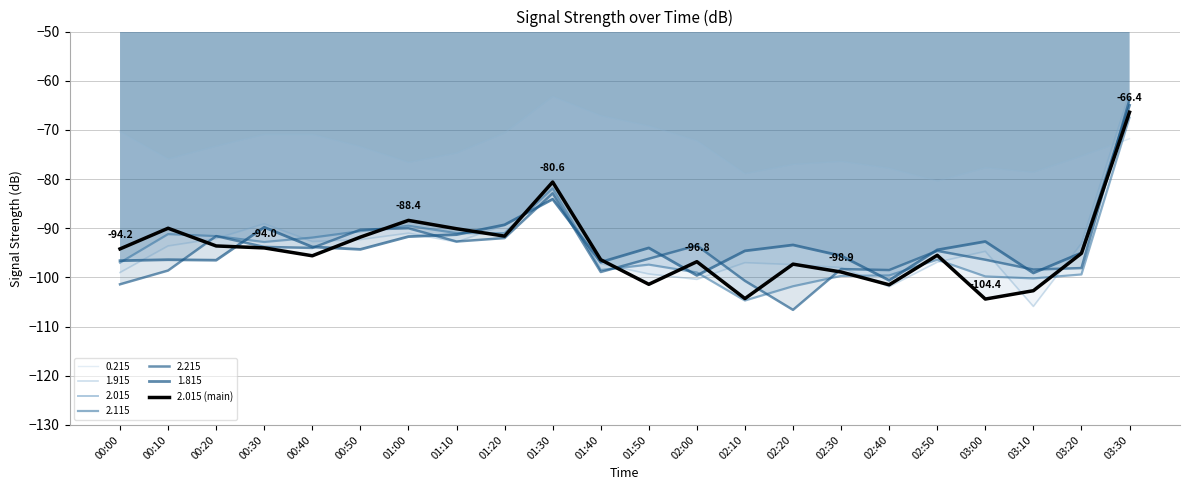

Rank the categories by value from highest to lowest.

03:30, 01:30, 01:00, 00:10, 01:10, 01:20, 00:50, 00:20, 00:30, 00:00, 03:20, 02:50, 00:40, 01:40, 02:00, 02:20, 02:30, 01:50, 02:40, 03:10, 02:10, 03:00